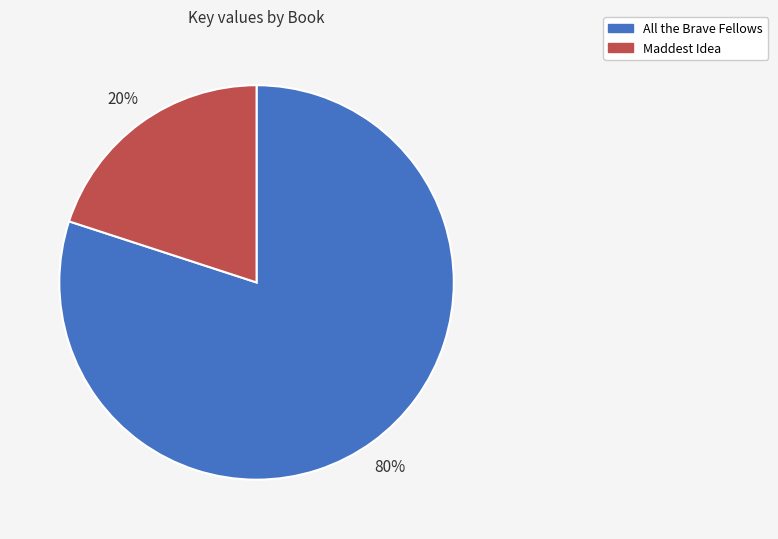

Count the number of slices in the pie.

2